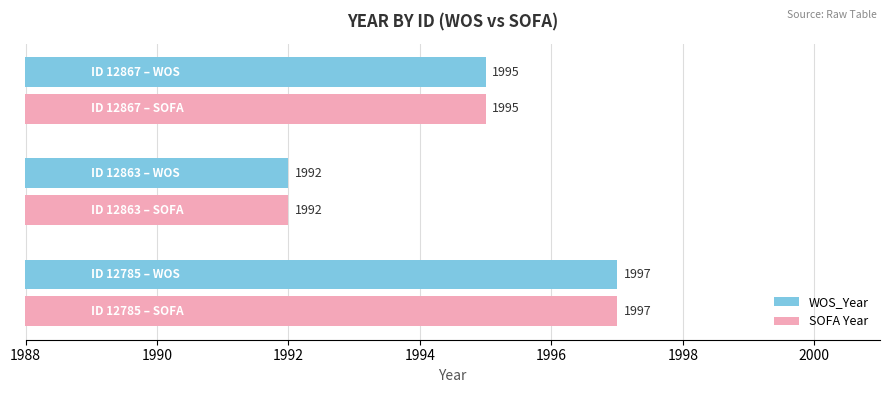

What is the sum of all WOS_Year values?

5984